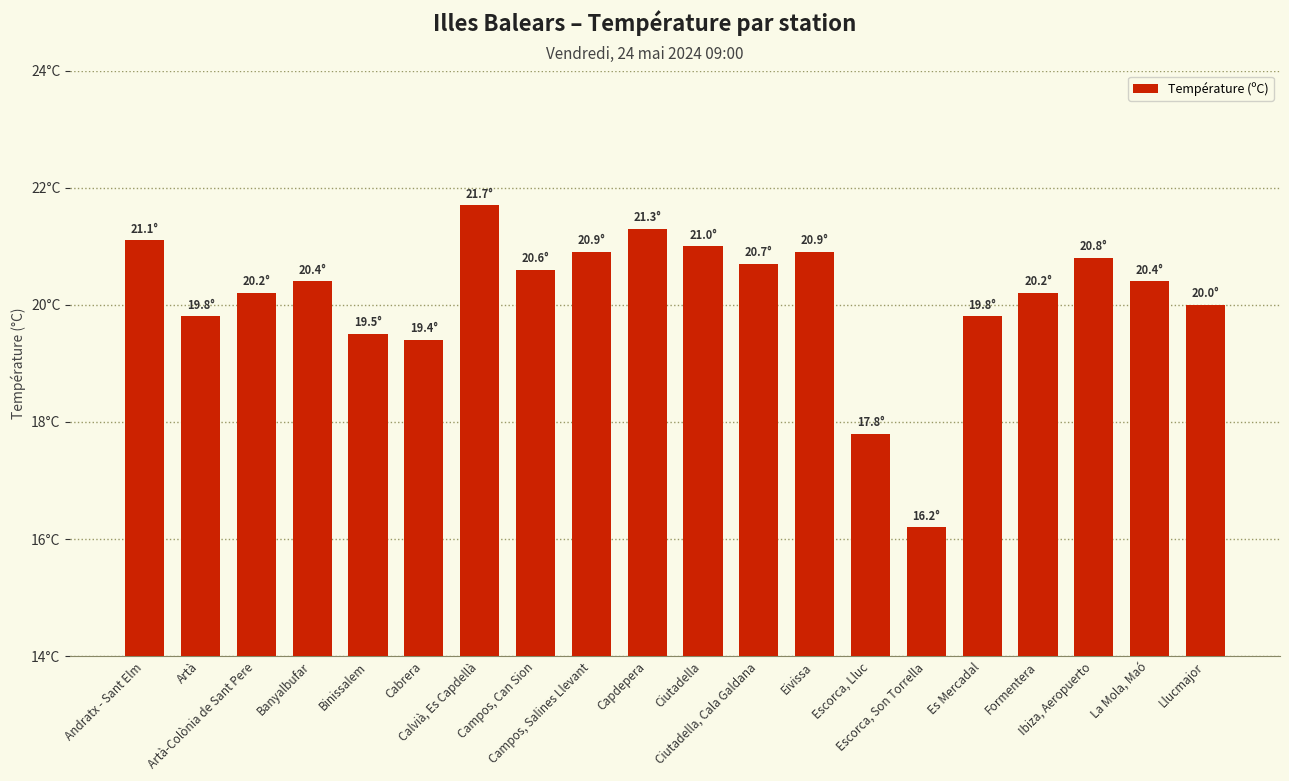

Where does the data first go above 20?

Andratx - Sant Elm